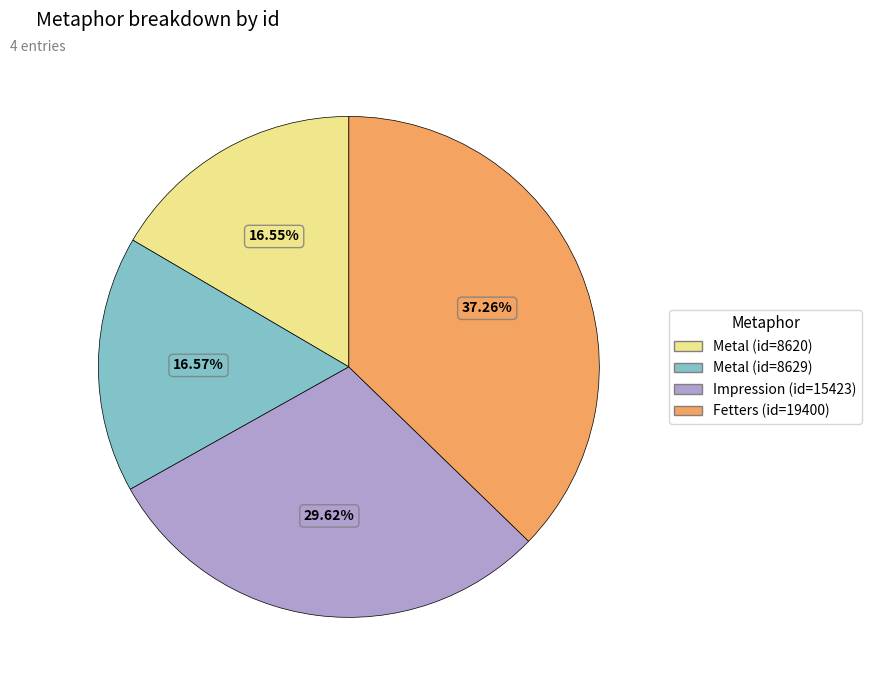

Does any single category account for the majority?

No